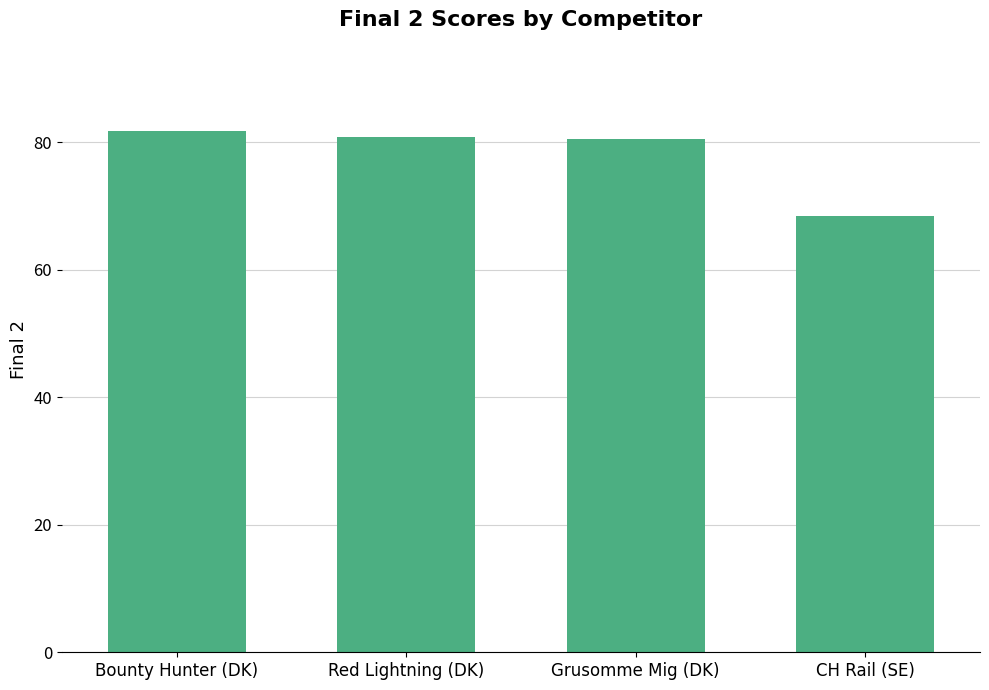

True or false: the data shows 81.8 at Bounty Hunter (DK).

True